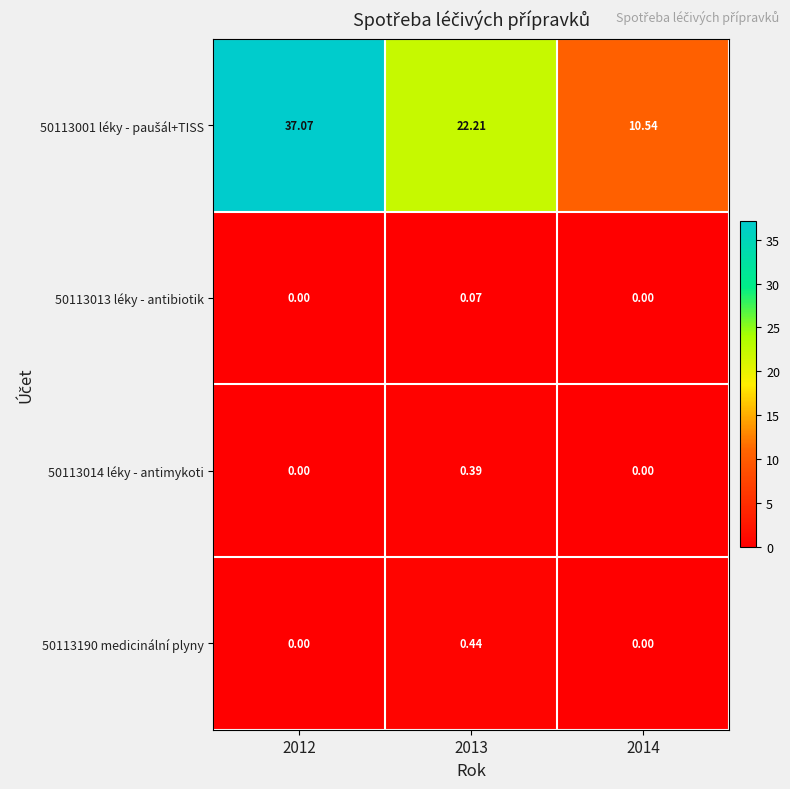

Is the value of 50113013 léky - antibiotik at 2014 greater than the value of 50113190 medicinální plyny at 2013?

No